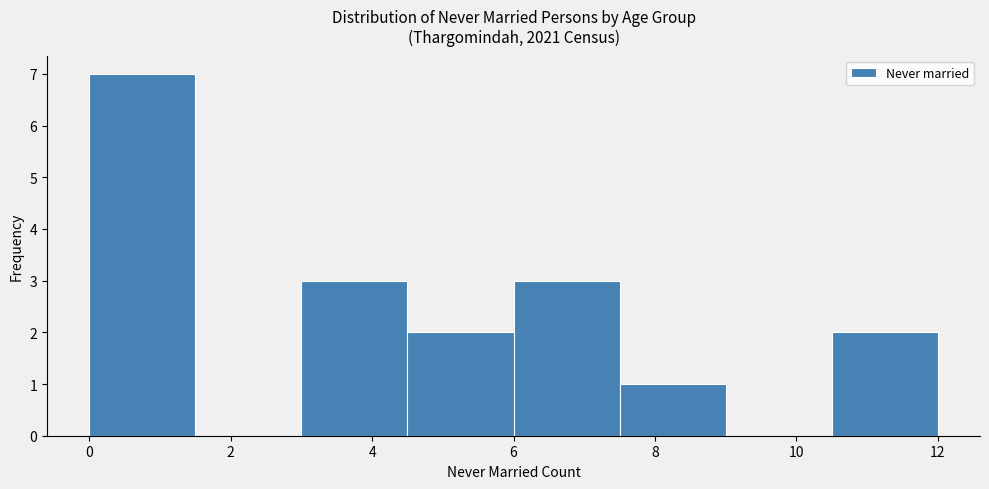

Reading left to right, transcribe this chart: for each bar, give the range it covers on the x-axis and its height. Neither the bar edges nor the heights are printed on the chart, so give them approximately, as read against the axes.

0.0 to 1.5: 7
1.5 to 3.0: 0
3.0 to 4.5: 3
4.5 to 6.0: 2
6.0 to 7.5: 3
7.5 to 9.0: 1
9.0 to 10.5: 0
10.5 to 12.0: 2